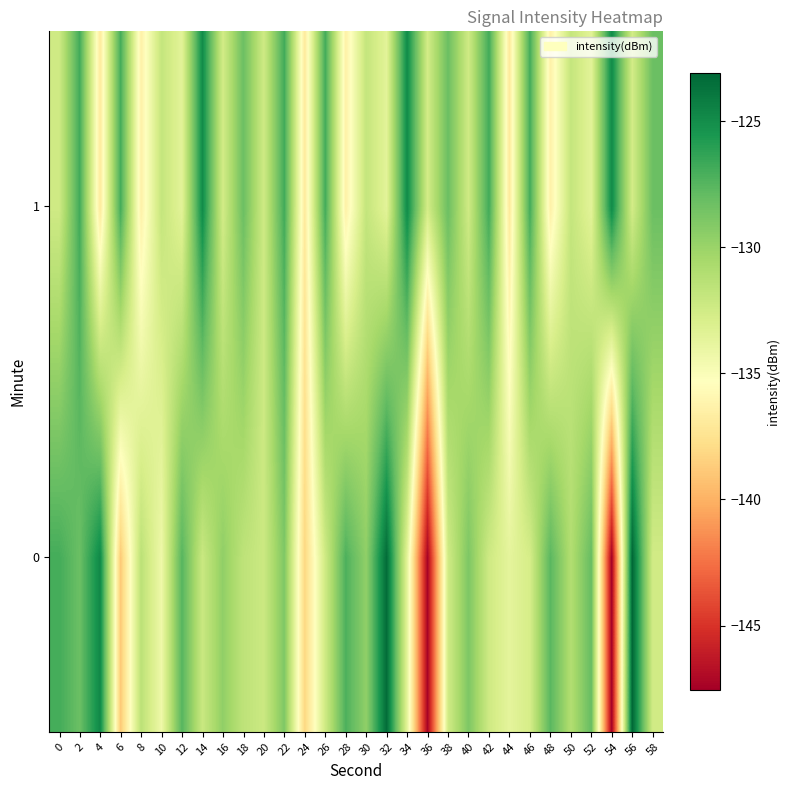

What is the maximum value shown in the chart?

-123.1